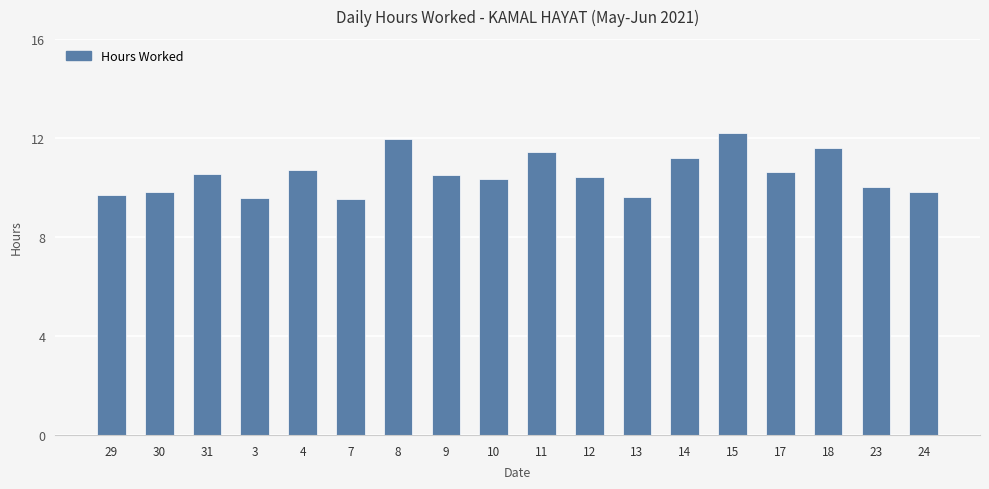

What is the difference between the maximum and minimum values?

2.7